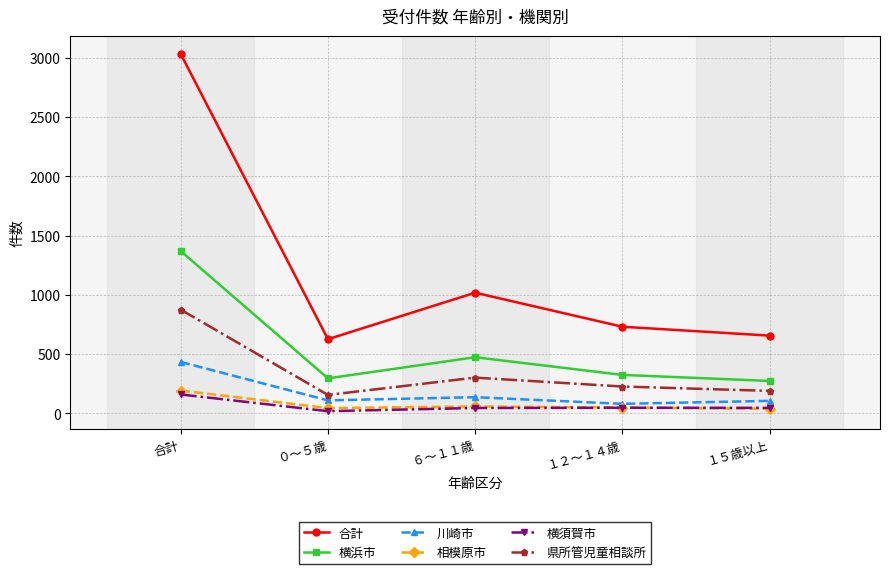

What is the value of the 合計 point at the 2nd from the left?

626